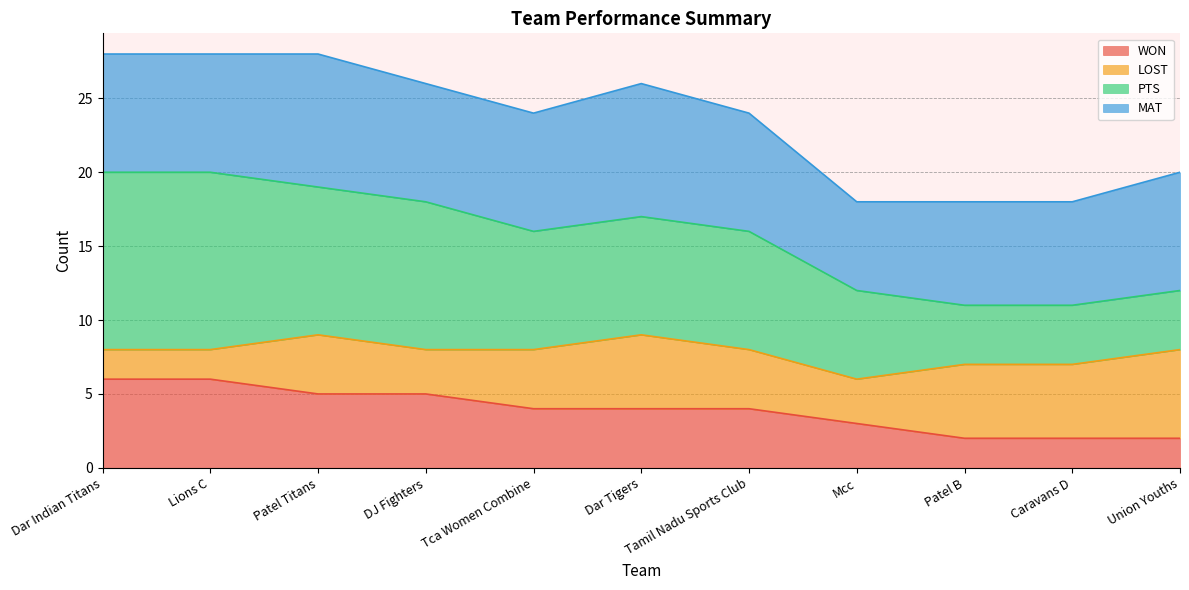

Count the MAT values in the range 7 to 8.

8